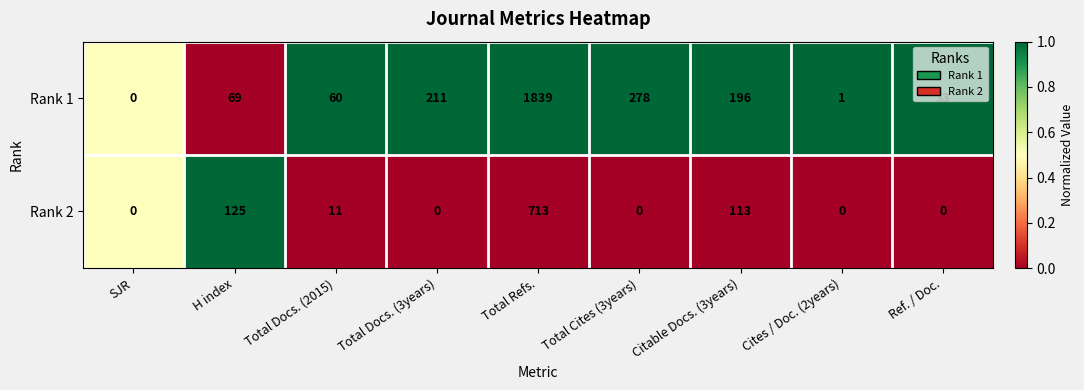

What is the average value of the Rank 2 series?

107